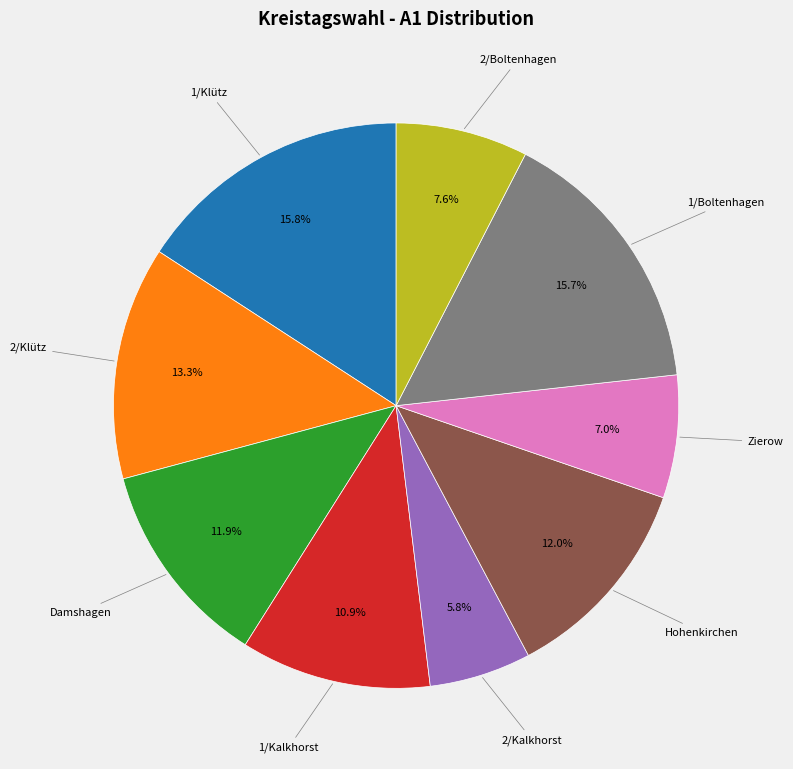

Does any single category account for the majority?

No